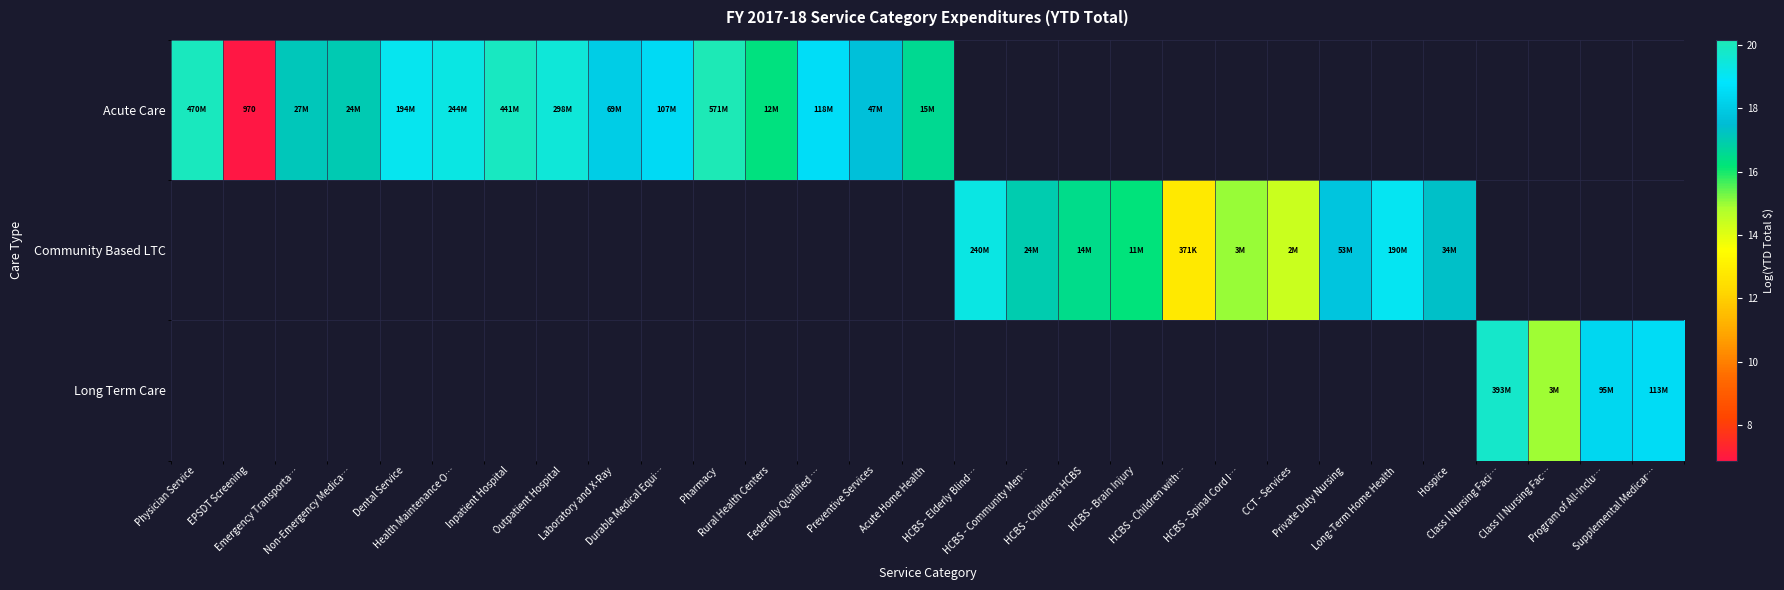

Which series has the widest spread of values?

Acute Care